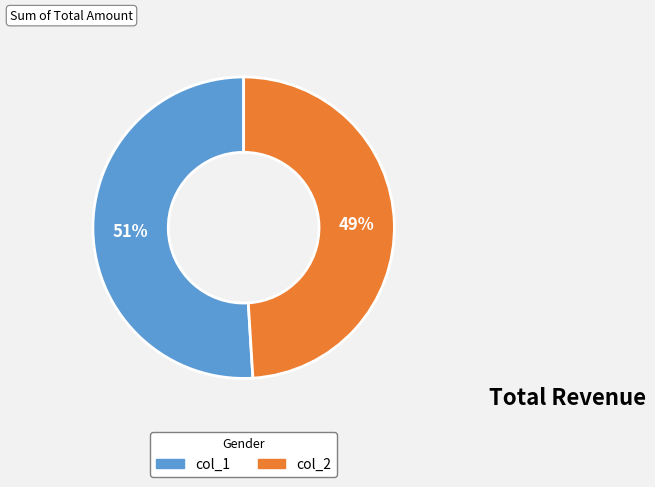

How many segments does this pie chart have?

2